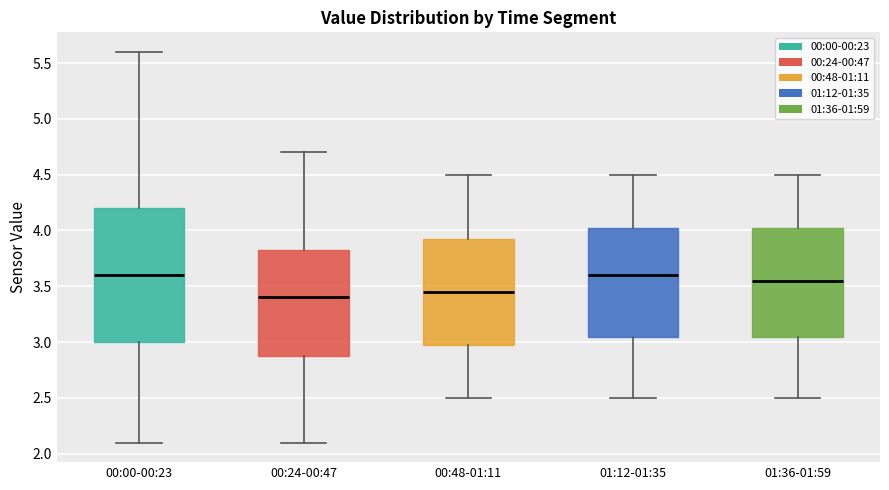

Where does the lower whisker of the box for 01:12-01:35 end on the y-axis? The values are not printed on the chart, so give them approximately, as read against the axis.

2.50